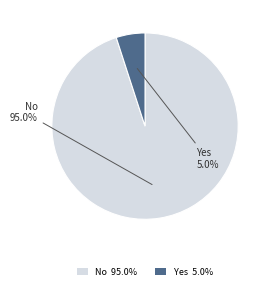

To the nearest percent, what is the combined percentage of Yes and No?

100%